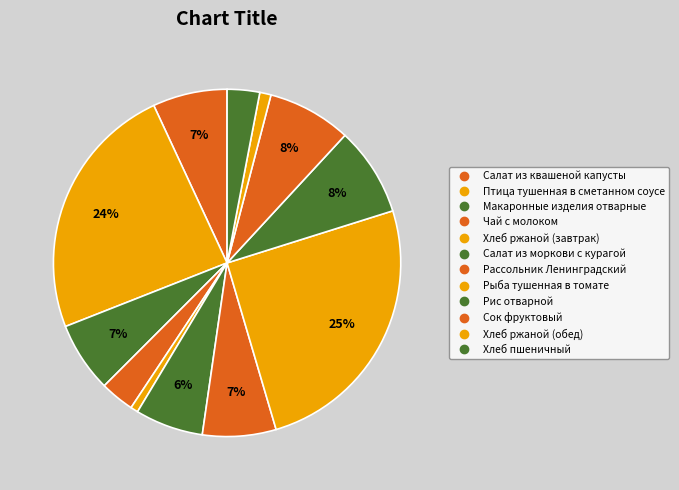

To the nearest percent, what portion does Рыба тушенная в томате represent?

25%